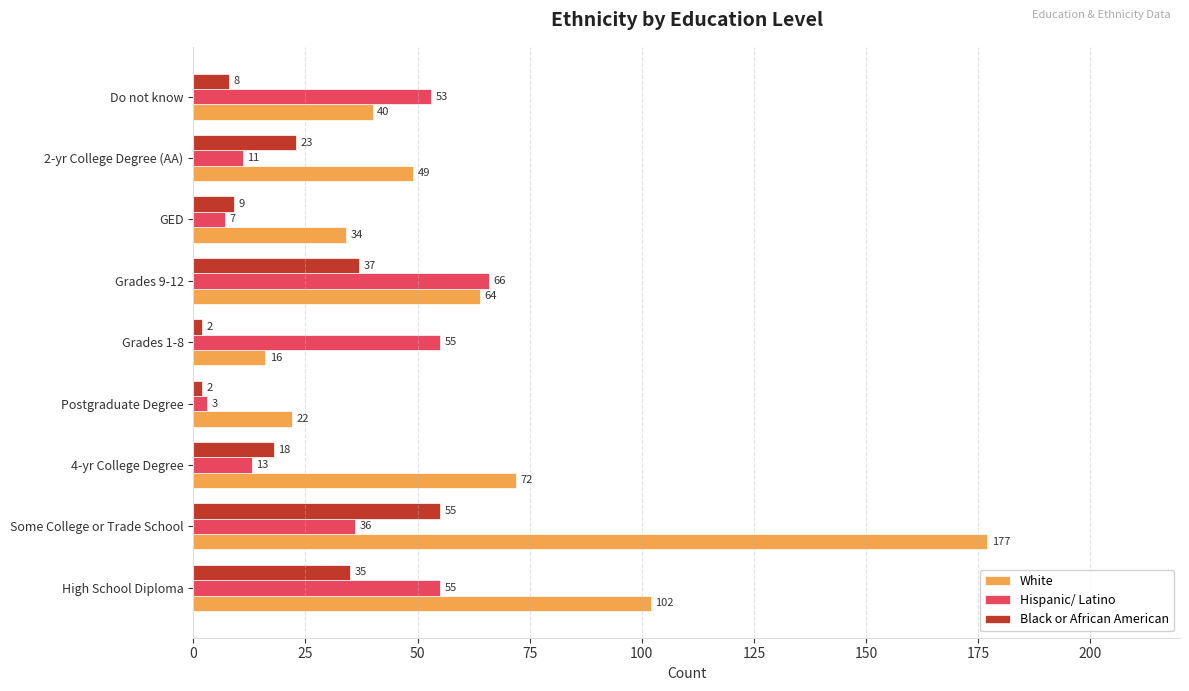

Which series has the largest total across all categories?

White